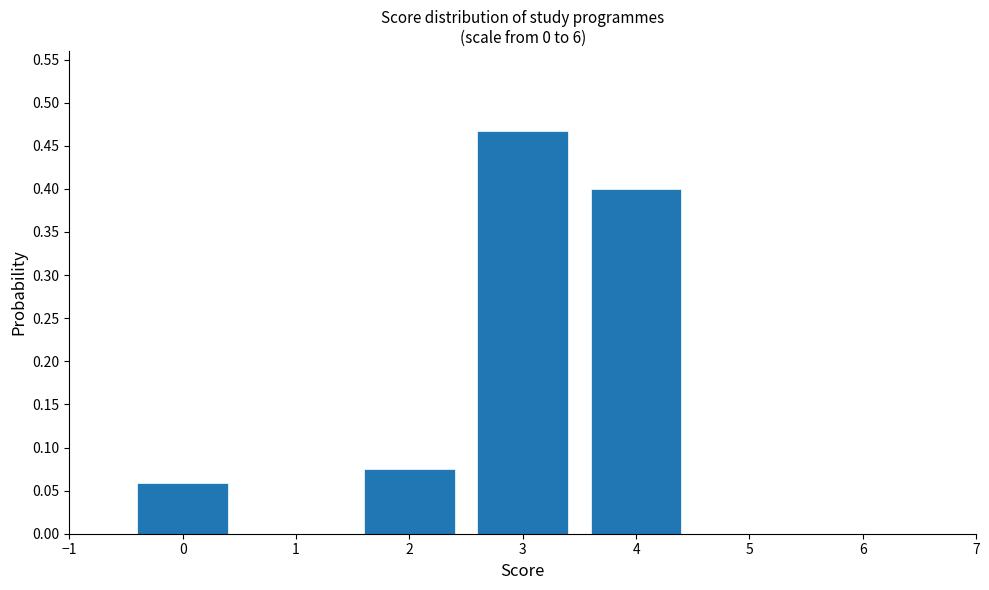

Which category has the highest value across all series?

3